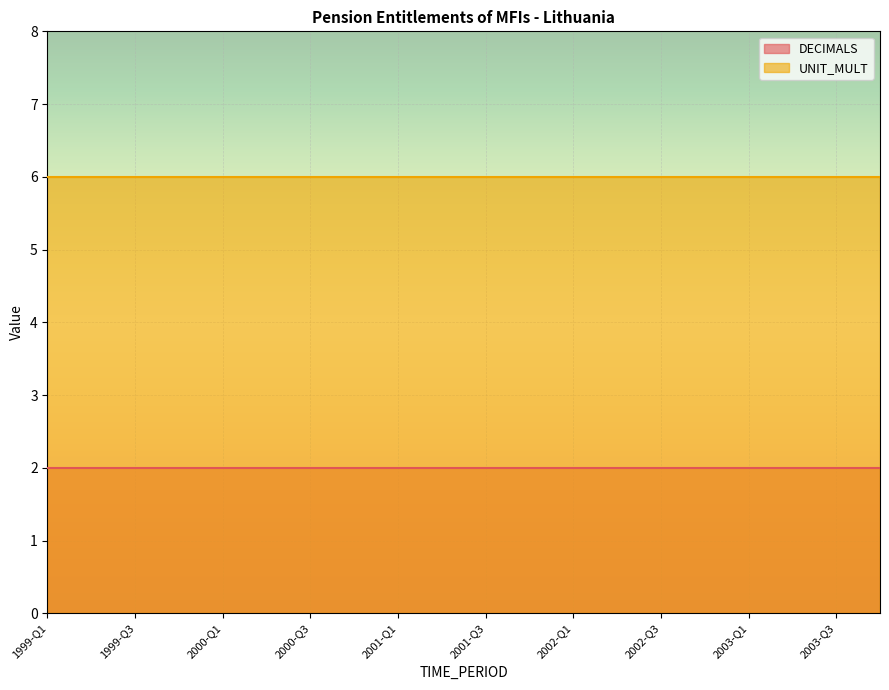

Rank the categories by DECIMALS value from highest to lowest.

1999-Q1, 1999-Q2, 1999-Q3, 1999-Q4, 2000-Q1, 2000-Q2, 2000-Q3, 2000-Q4, 2001-Q1, 2001-Q2, 2001-Q3, 2001-Q4, 2002-Q1, 2002-Q2, 2002-Q3, 2002-Q4, 2003-Q1, 2003-Q2, 2003-Q3, 2003-Q4